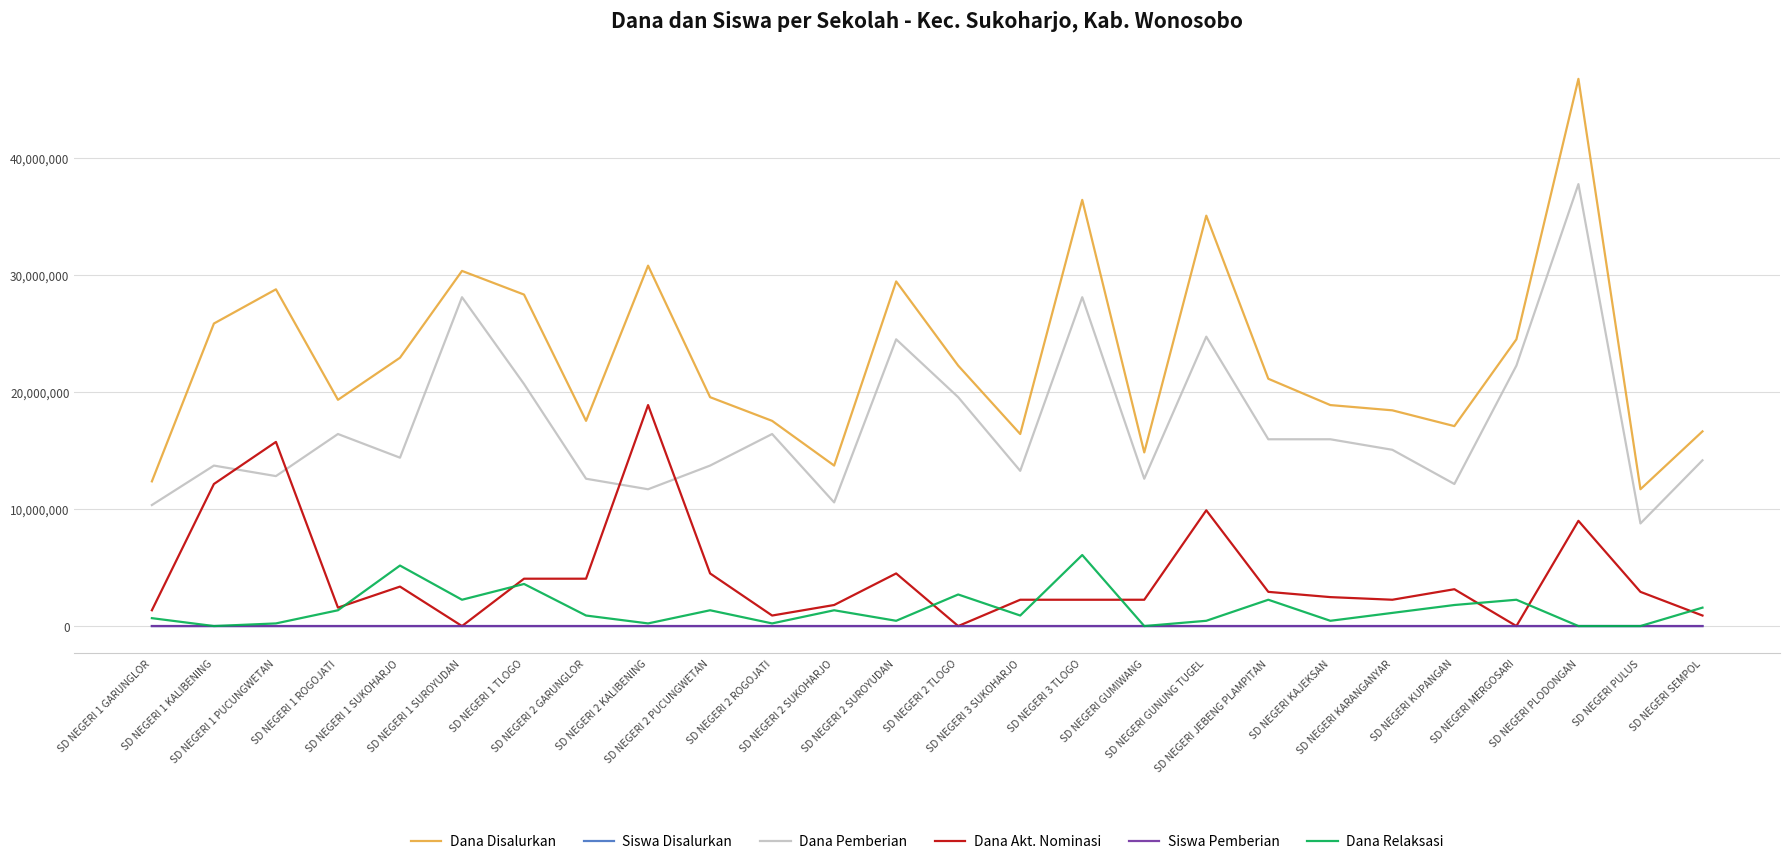

Which series has the widest spread of values?

Dana Disalurkan